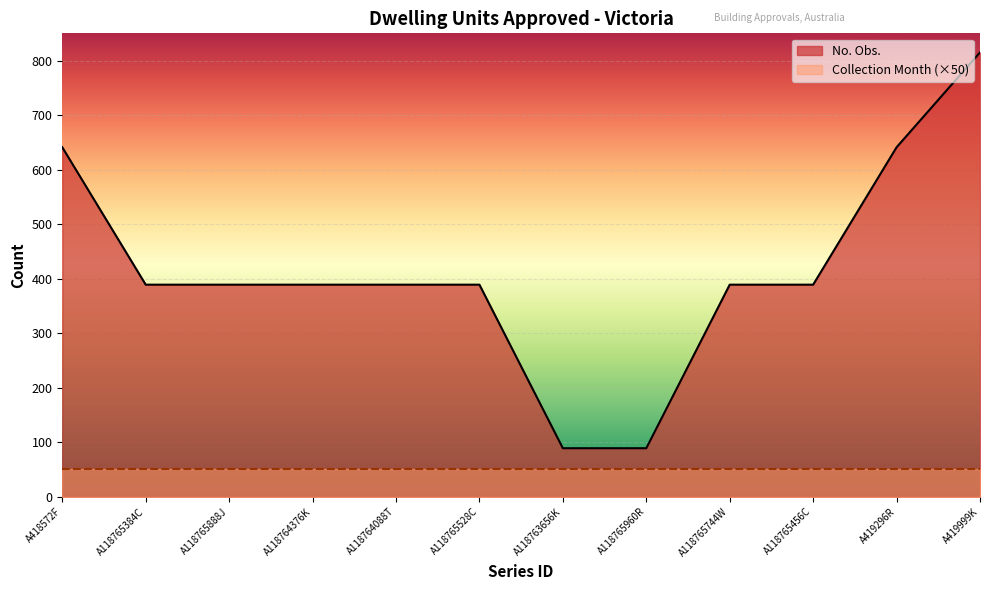

Rank the categories by value from lowest to highest.

A118763656K, A118765960R, A118765384C, A118765888J, A118764376K, A118764088T, A118765528C, A118765744W, A118765456C, A418572F, A419296R, A419999K